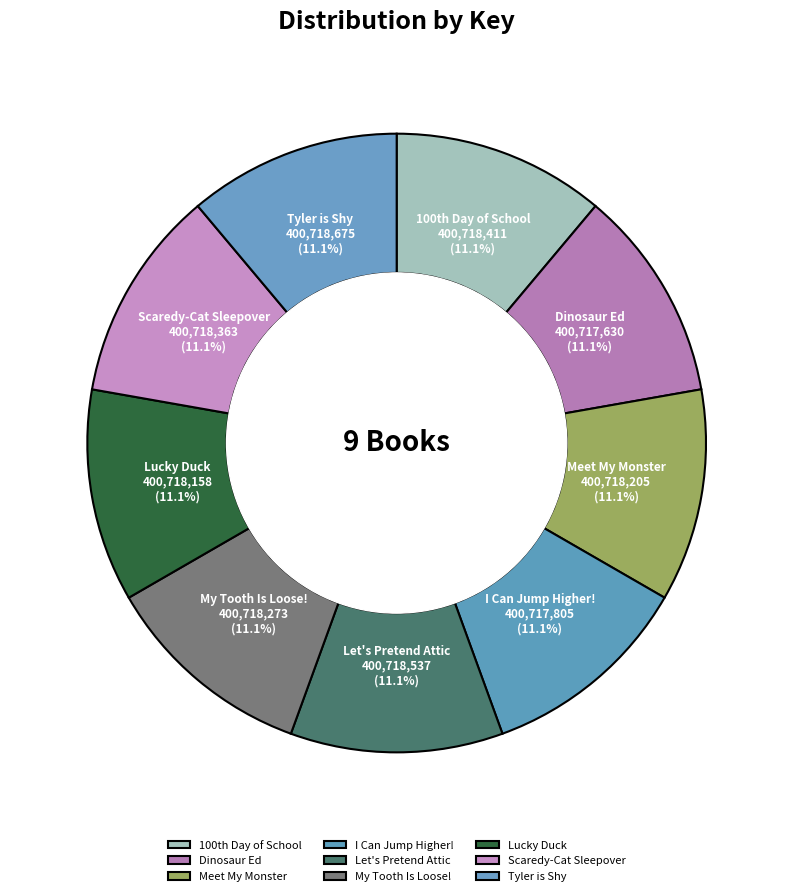

Is there any slice that represents more than half of the pie?

No